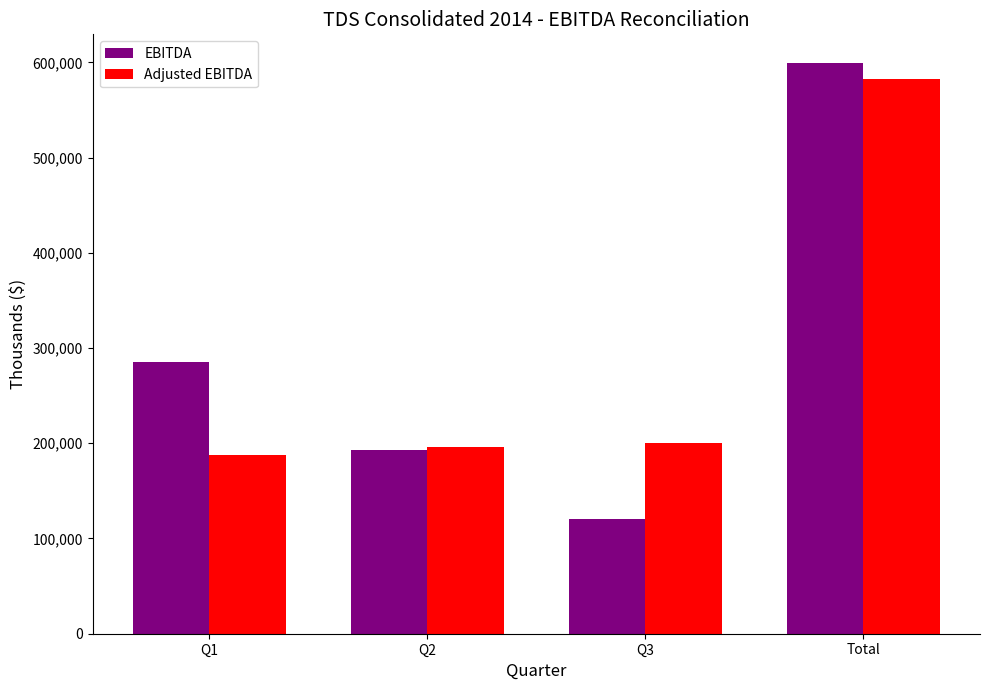

Which series changed the most between Q2 and Total?

EBITDA